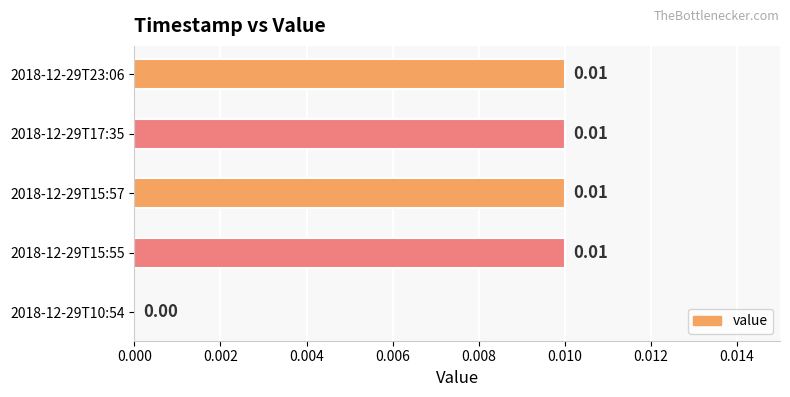

How many positive values are there?

4